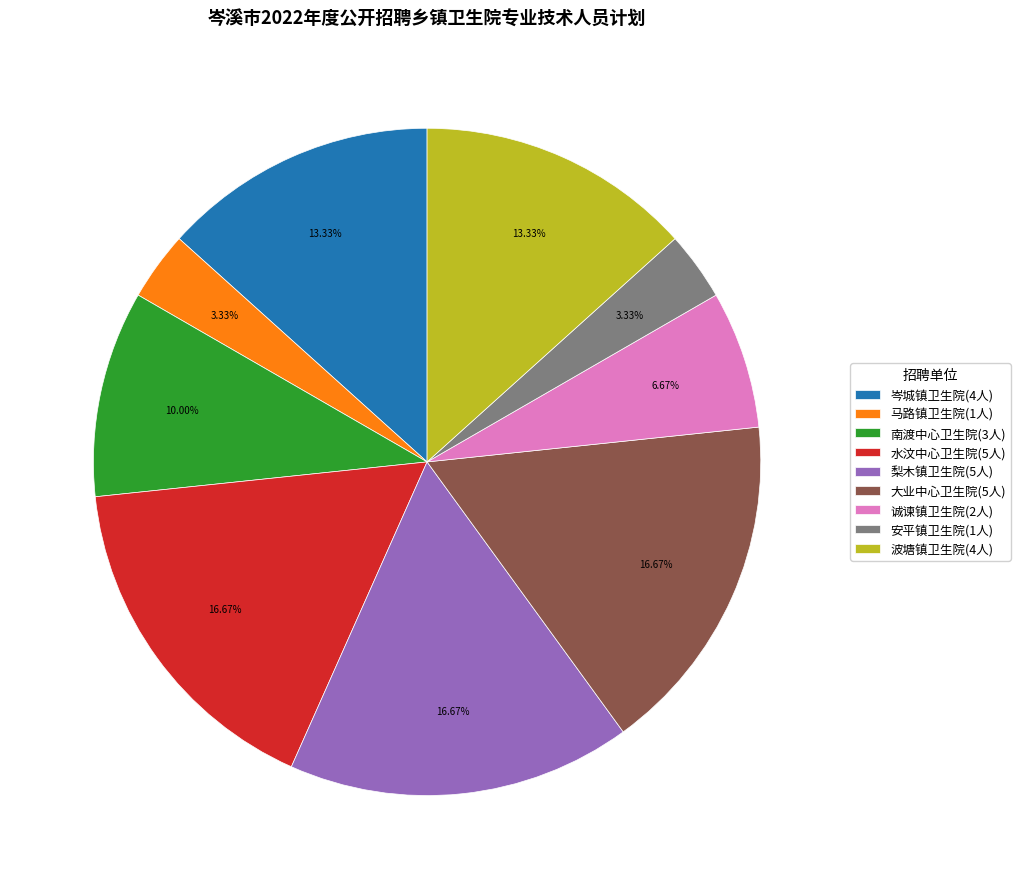

Approximately how many times larger is the value at 岑城镇卫生院(4人) compared to 波塘镇卫生院(4人)?

1.0